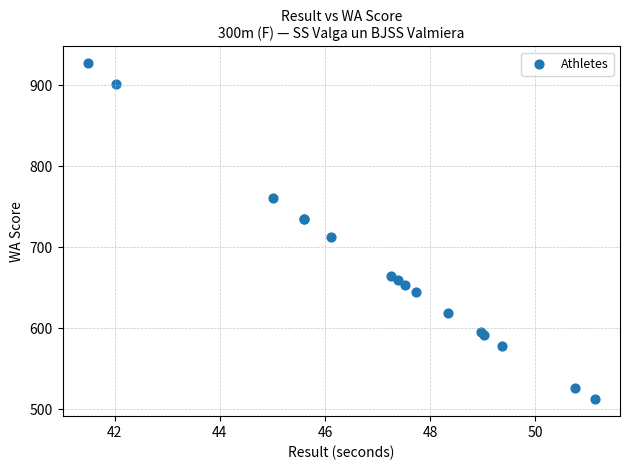

What Y value in the scatter plot is closest to 719?

712